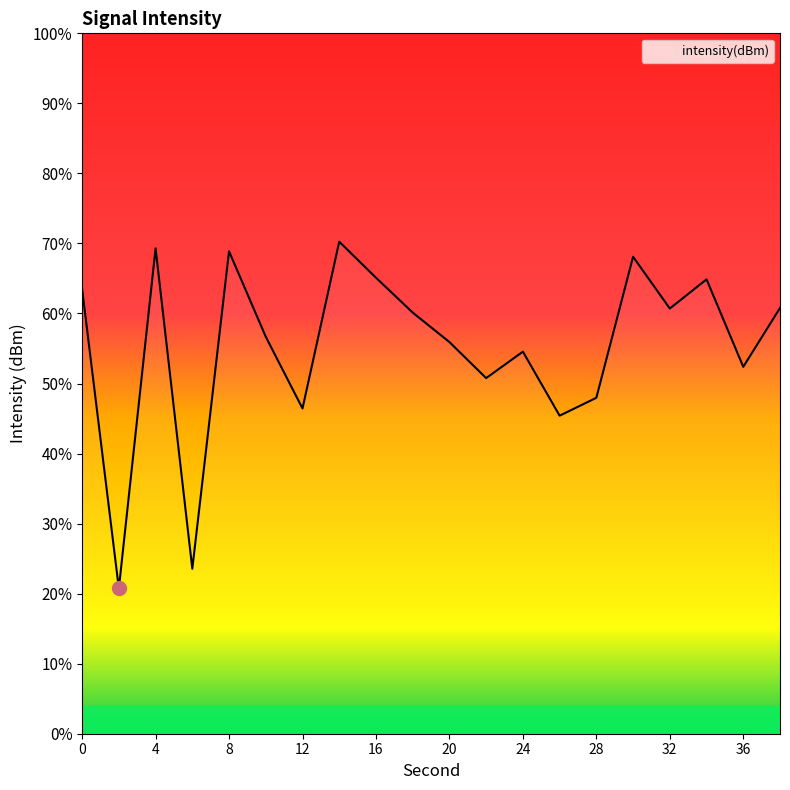

What is the difference between the maximum and minimum values?

49.5